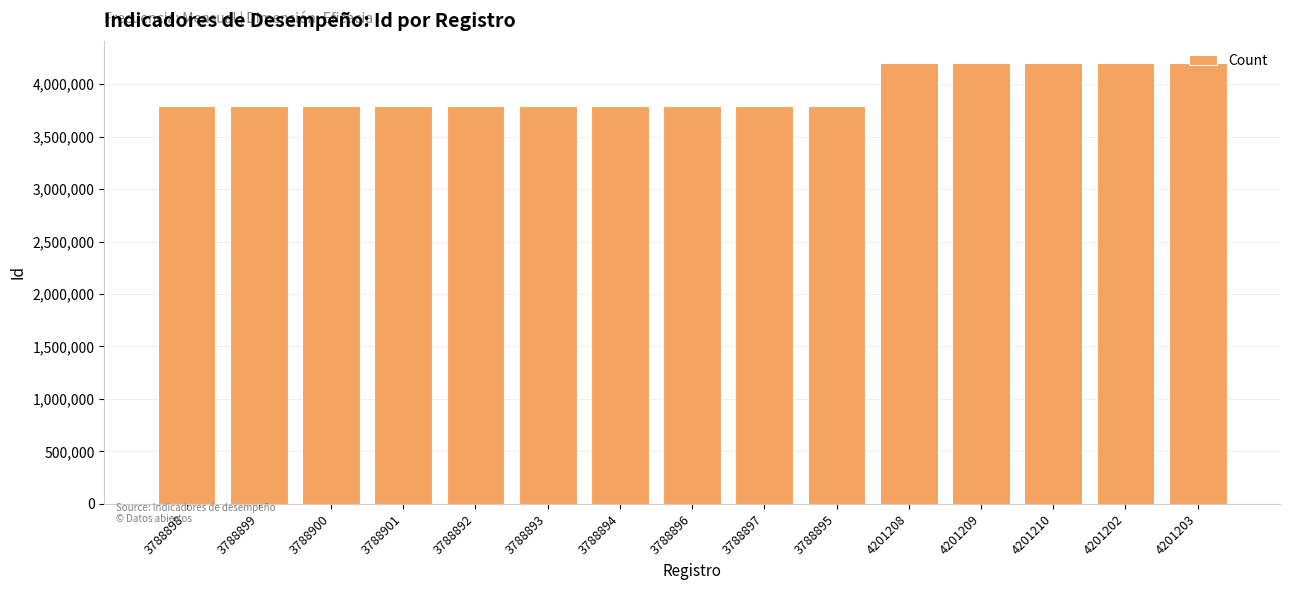

What is the ratio of the value at 3788898 to the value at 3788893?

1.0